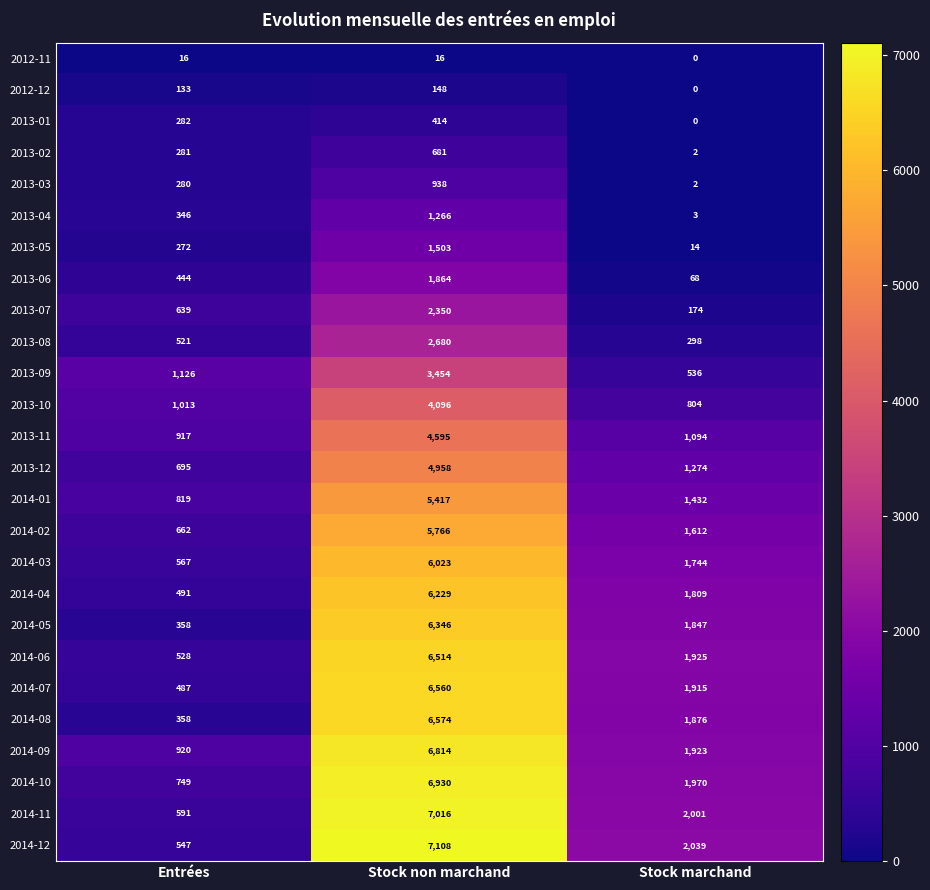

At which category is the sum across all series the highest?

Stock non marchand